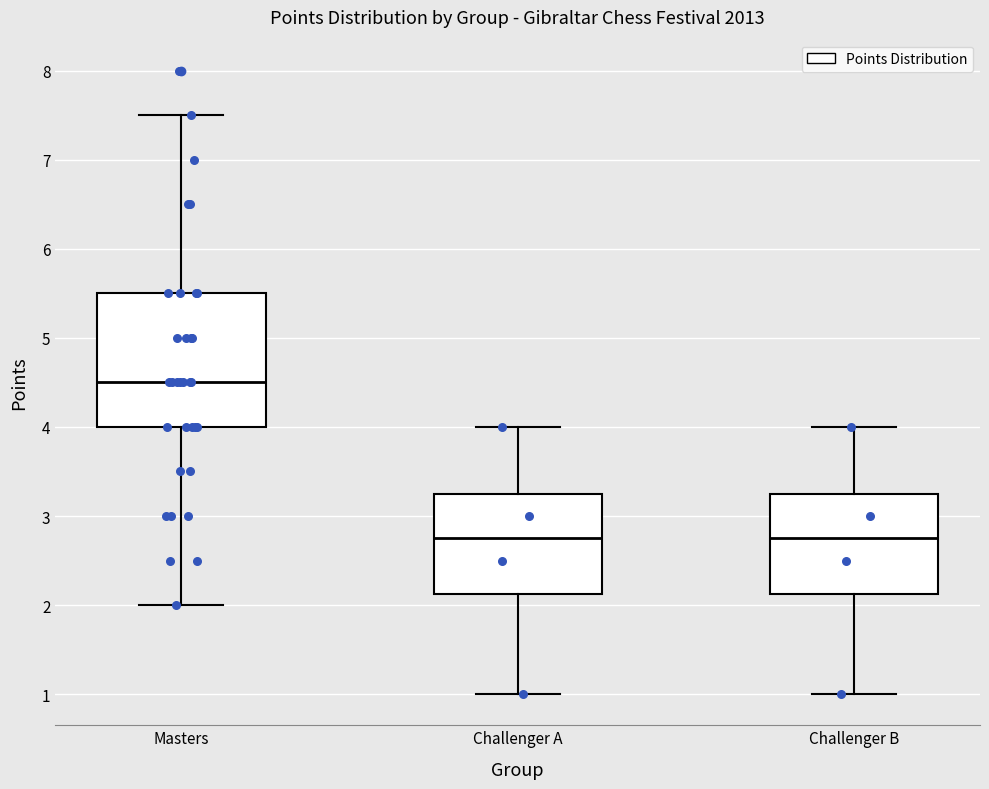

Where does the lower whisker of the box for Challenger B end on the y-axis? The values are not printed on the chart, so give them approximately, as read against the axis.

1.0